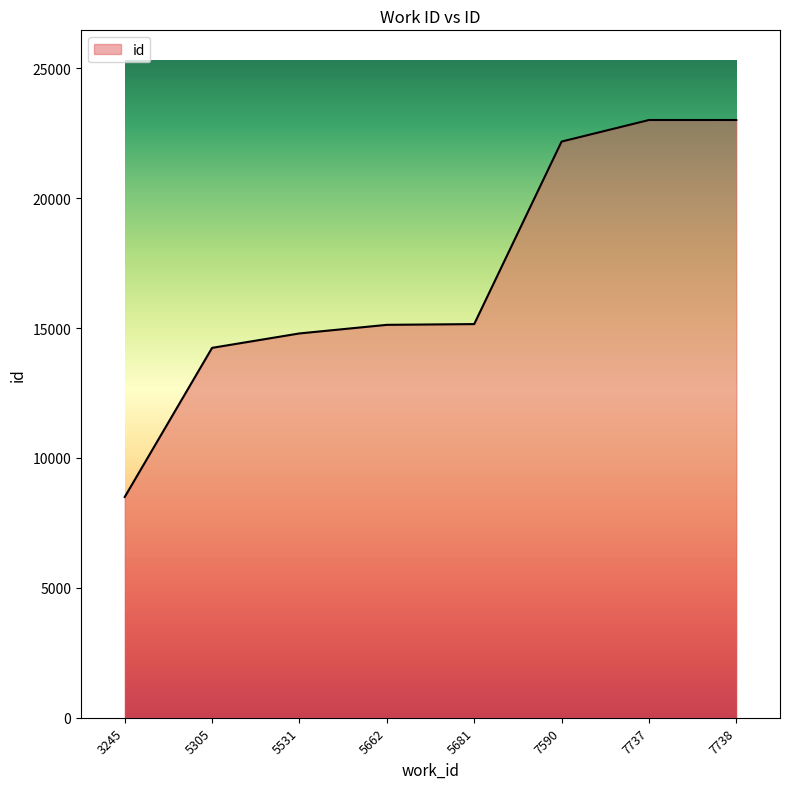

What is the approximate value at 5531, to the nearest 10?

14800